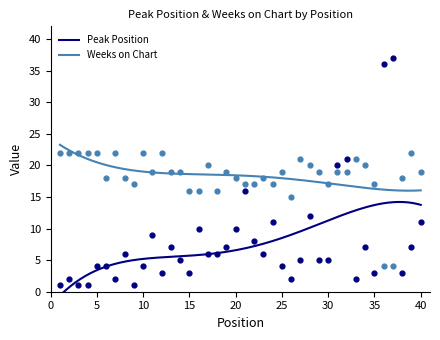

Which series contains the lowest Y value?

Peak Position